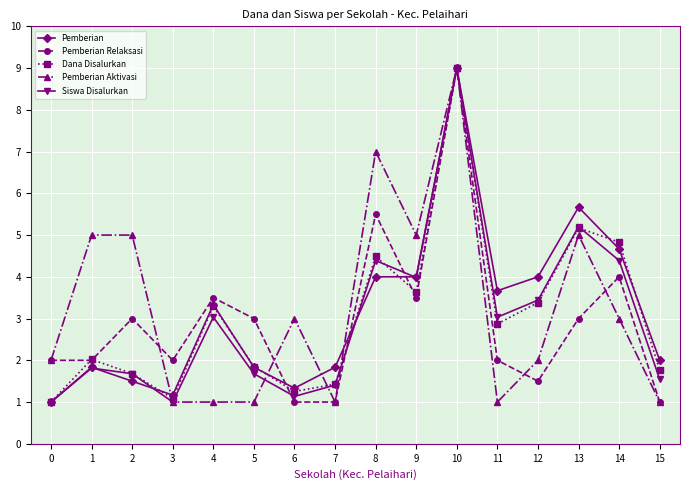

What is the value of the Siswa Disalurkan point at the 7th from the left?

1.1